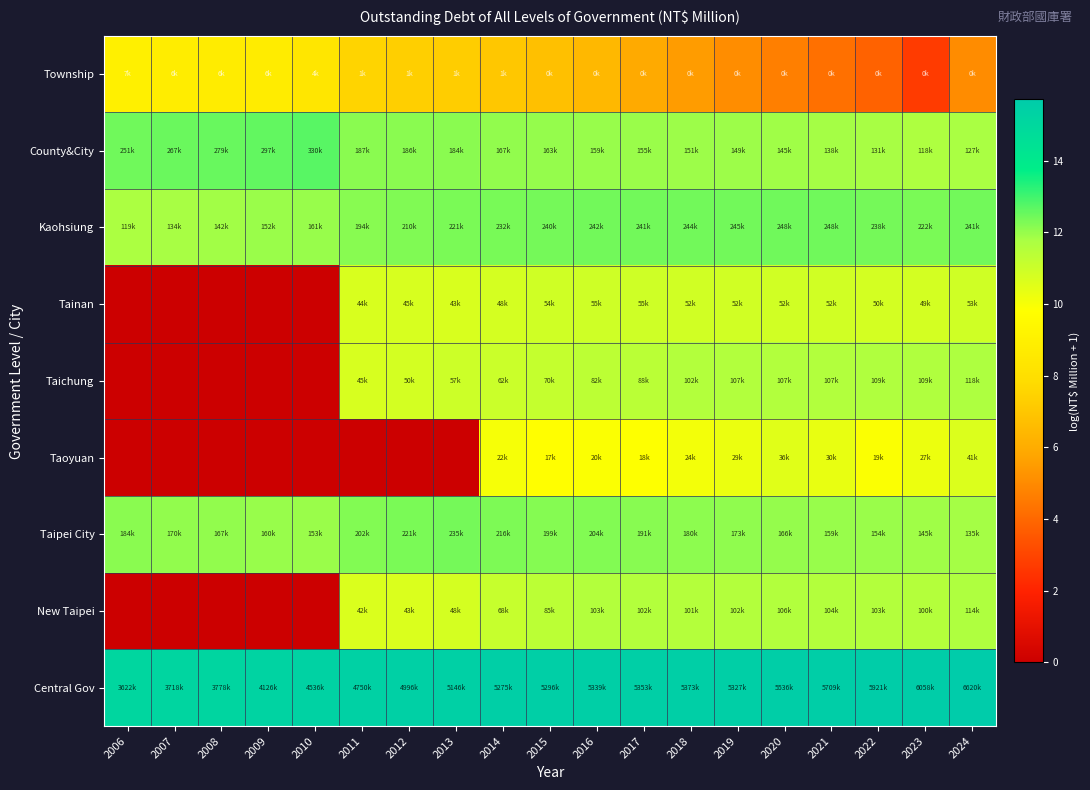

List the series in order of their peak value, highest first.

Central Gov, County&City, Kaohsiung, Taipei City, Taichung, New Taipei, Tainan, Taoyuan, Township